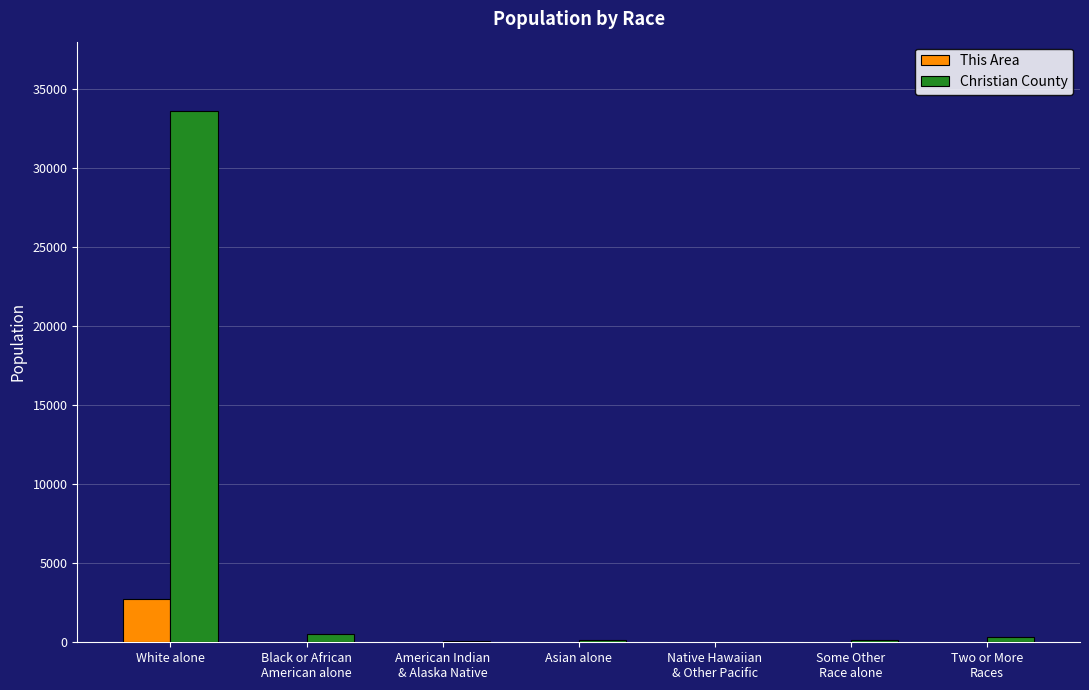

What is the sum of all Christian County values?

34800